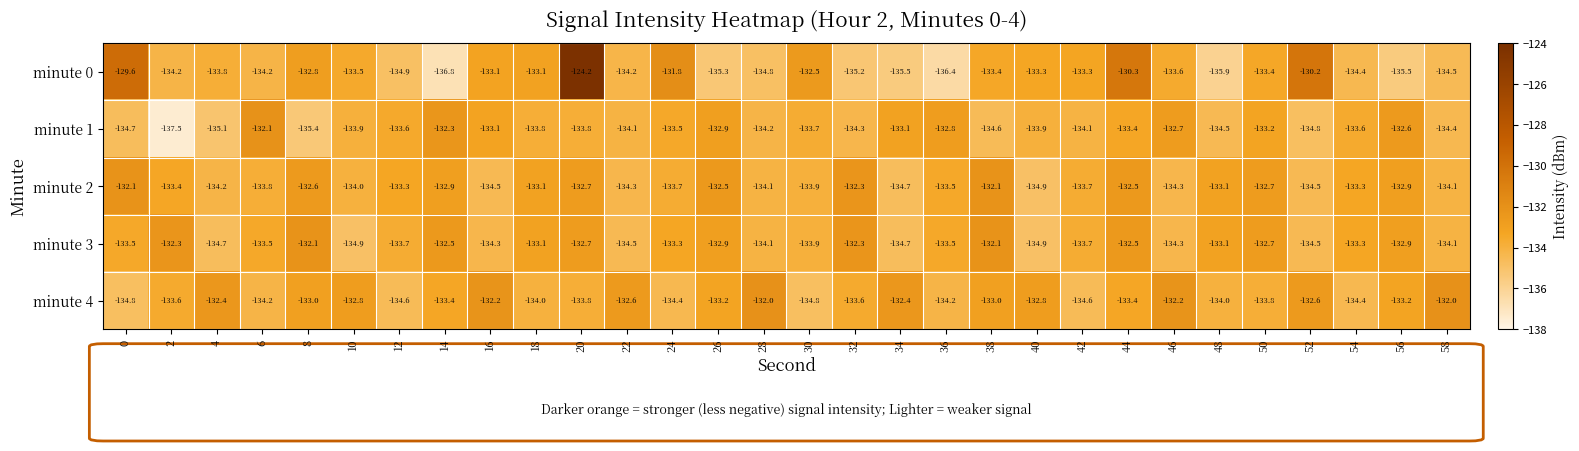

Which series has the widest spread of values?

minute 0